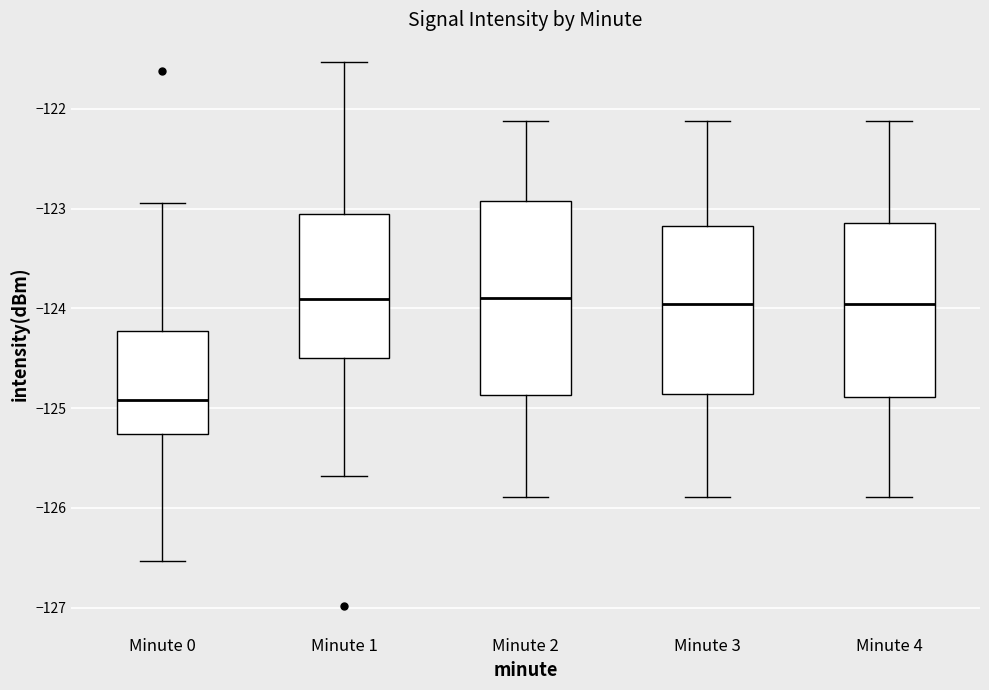

Reading left to right, transcribe this box plot: for each box, give where its median line is, the range the box spans, and where its two whiskers end, as read against the y-axis. The values are not printed on the chart, so give them approximately, as read against the axis.

Minute 0: median -124.9, box -125.3 to -124.2, whiskers -126.5 to -122.9
Minute 1: median -123.9, box -124.5 to -123.1, whiskers -125.7 to -121.5
Minute 2: median -123.9, box -124.9 to -122.9, whiskers -125.9 to -122.1
Minute 3: median -124.0, box -124.9 to -123.2, whiskers -125.9 to -122.1
Minute 4: median -124.0, box -124.9 to -123.1, whiskers -125.9 to -122.1